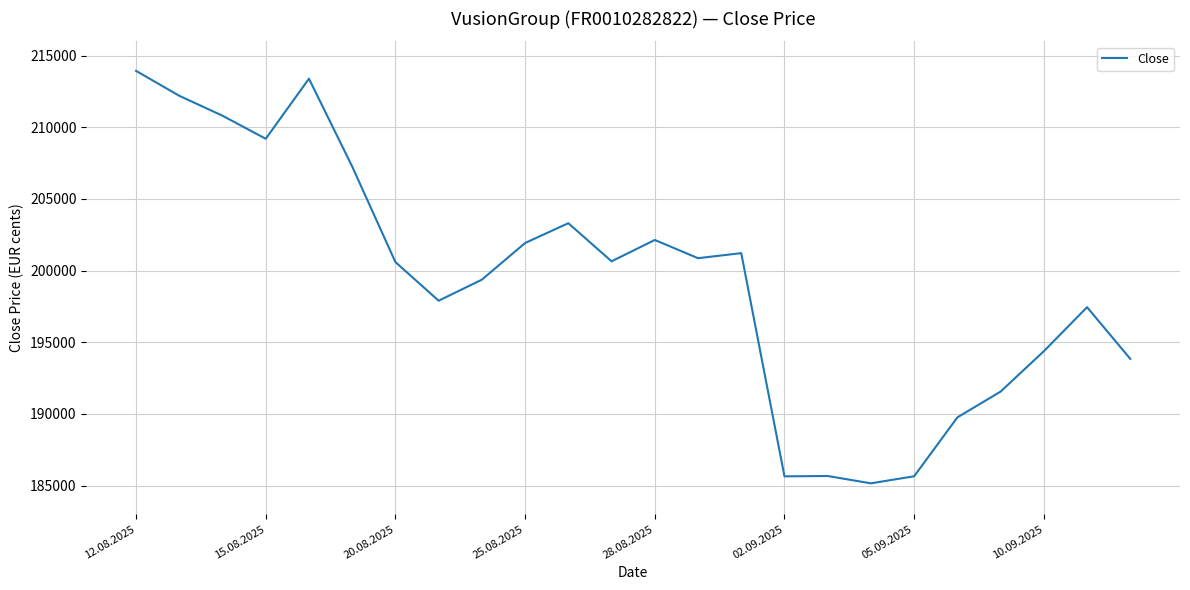

What is the minimum value shown in the chart?

185154